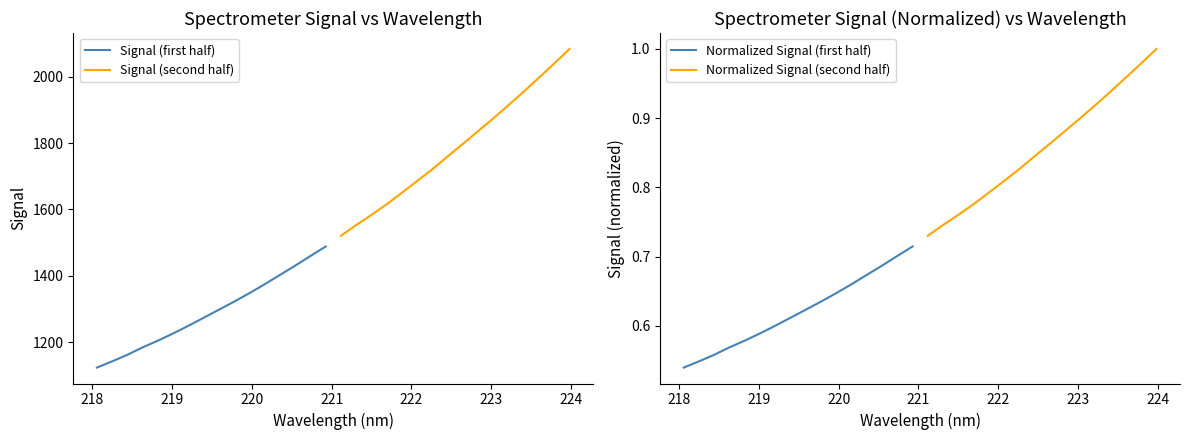

Reading left to right, extract all data points from this chart.

Signal (first half): 1124.0	1142.7	1162.6	1184.9	1205.1	1226.8	1250.0	1274.1	1298.4	1322.7	1348.2	1375.0	1403.1	1431.0	1460.1	1488.6
Signal (second half): 1520.9	1553.3	1583.7	1615.8	1650.5	1685.7	1721.5	1759.9	1797.6	1836.0	1874.6	1914.4	1955.2	1997.3	2039.7	2083.2
Normalized Signal (first half): 0.5	0.5	0.6	0.6	0.6	0.6	0.6	0.6	0.6	0.6	0.6	0.7	0.7	0.7	0.7	0.7
Normalized Signal (second half): 0.7	0.7	0.8	0.8	0.8	0.8	0.8	0.8	0.9	0.9	0.9	0.9	0.9	1.0	1.0	1.0